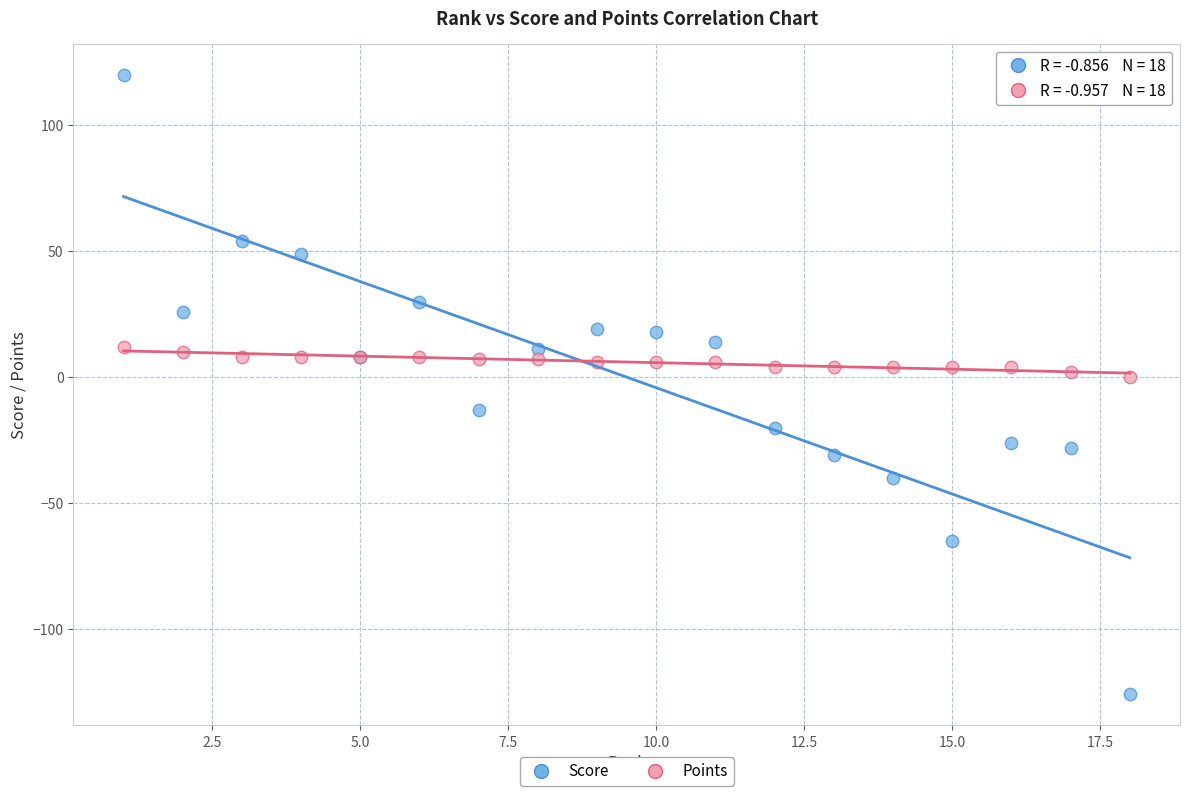

What is the X range (max minus min) for the scatter plot?

17